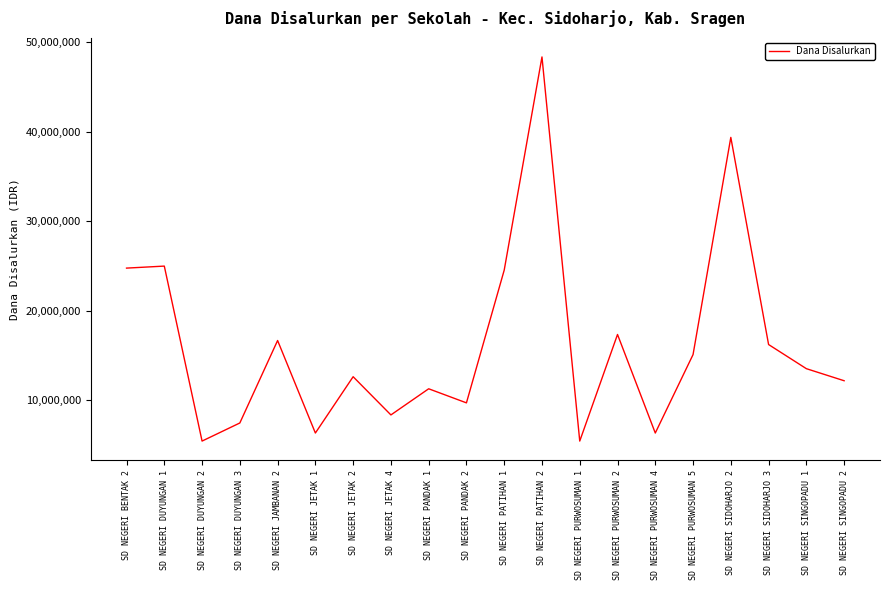

The value at SD NEGERI PATIHAN 2 is 78601185. True or false?

False